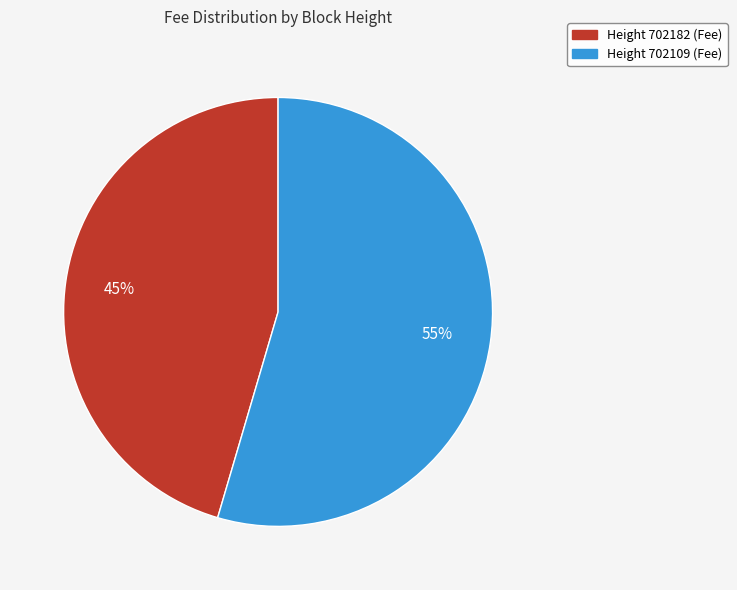

To the nearest percent, what is the average slice percentage?

50%